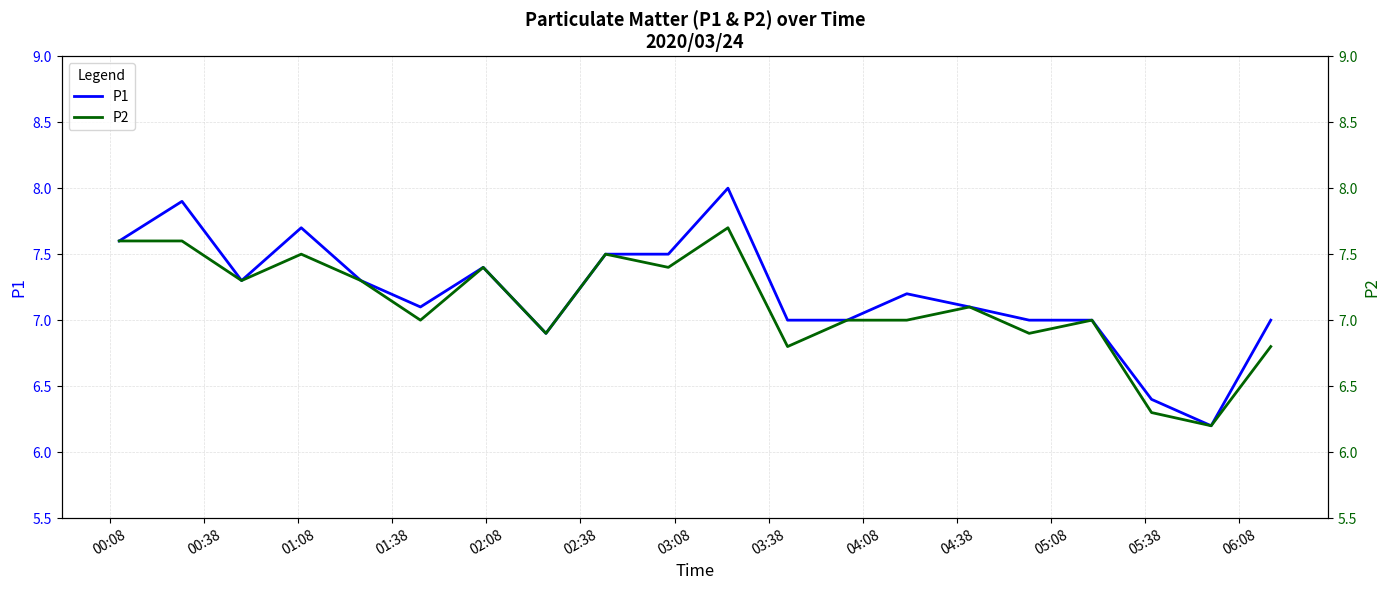

What is the maximum value for P1?

8.0